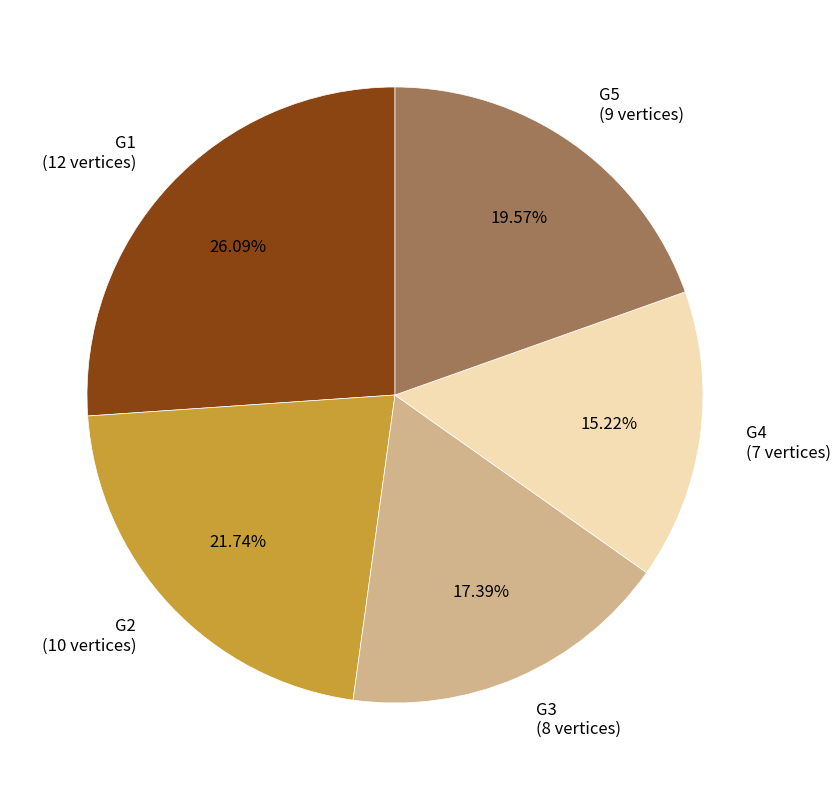

Approximately how many times larger is the value at G5 (9 vertices) compared to G2 (10 vertices)?

0.9